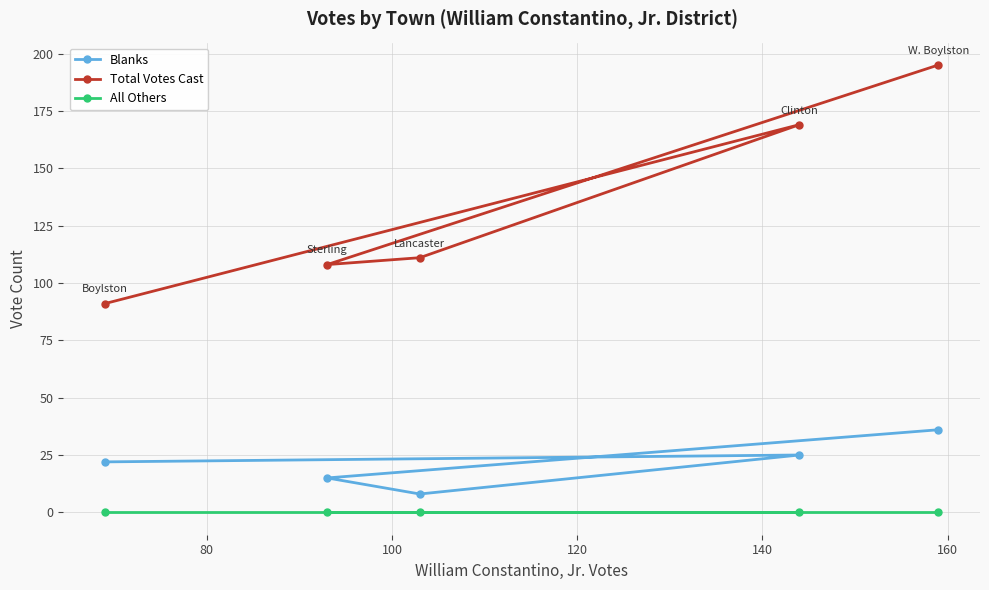

What is the minimum value for Total Votes Cast?

91